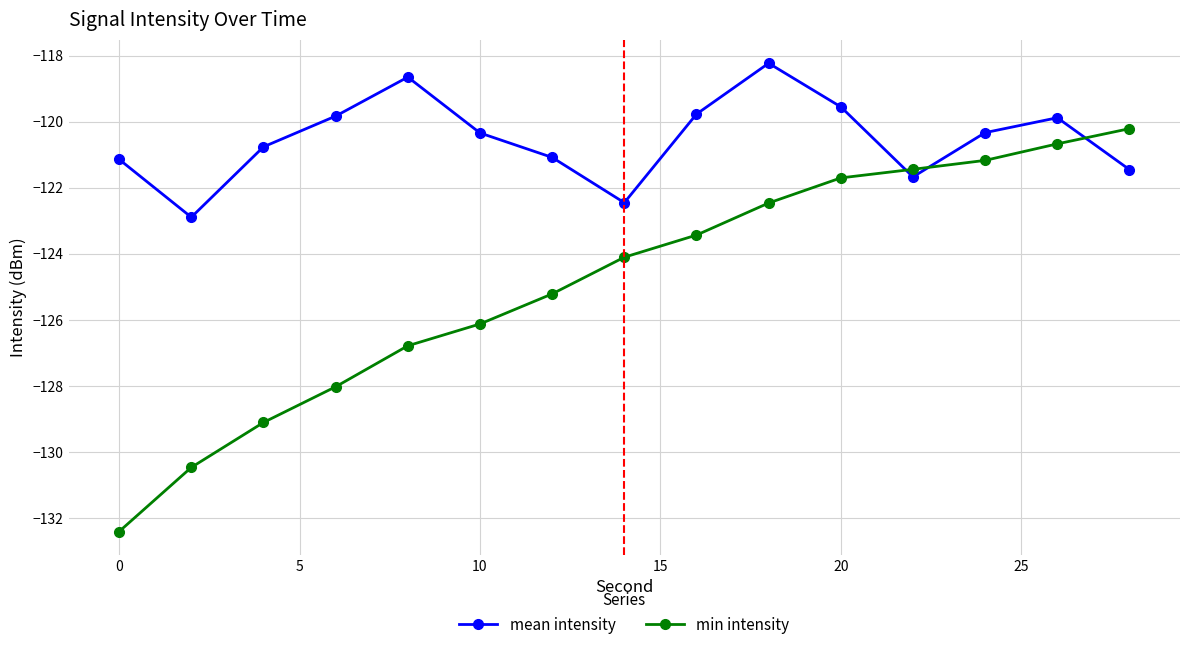

What is the maximum value for min intensity?

-120.2